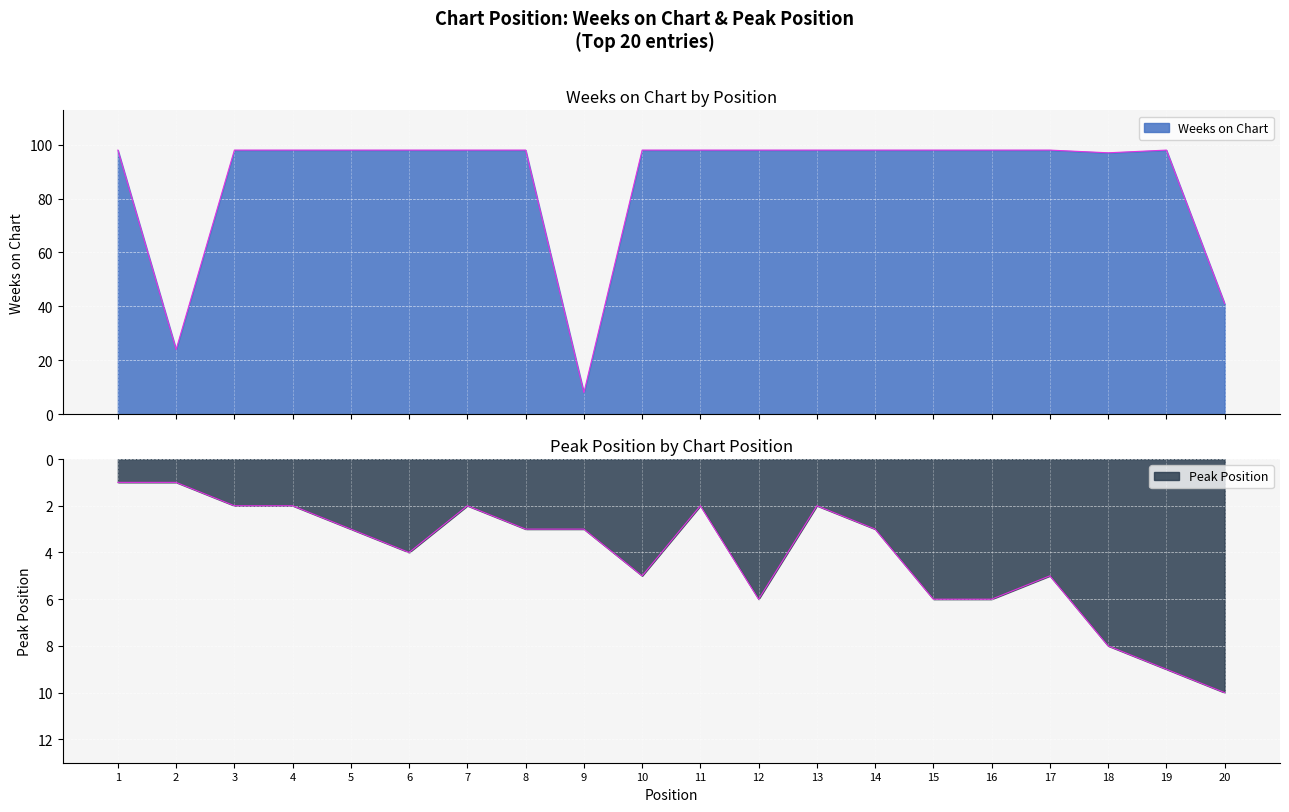

Reading right to left, extract all data points from this chart.

Weeks on Chart: 20=41	19=98	18=97	17=98	16=98	15=98	14=98	13=98	12=98	11=98	10=98	9=8	8=98	7=98	6=98	5=98	4=98	3=98	2=24	1=98
Peak Position: 20=10	19=9	18=8	17=5	16=6	15=6	14=3	13=2	12=6	11=2	10=5	9=3	8=3	7=2	6=4	5=3	4=2	3=2	2=1	1=1